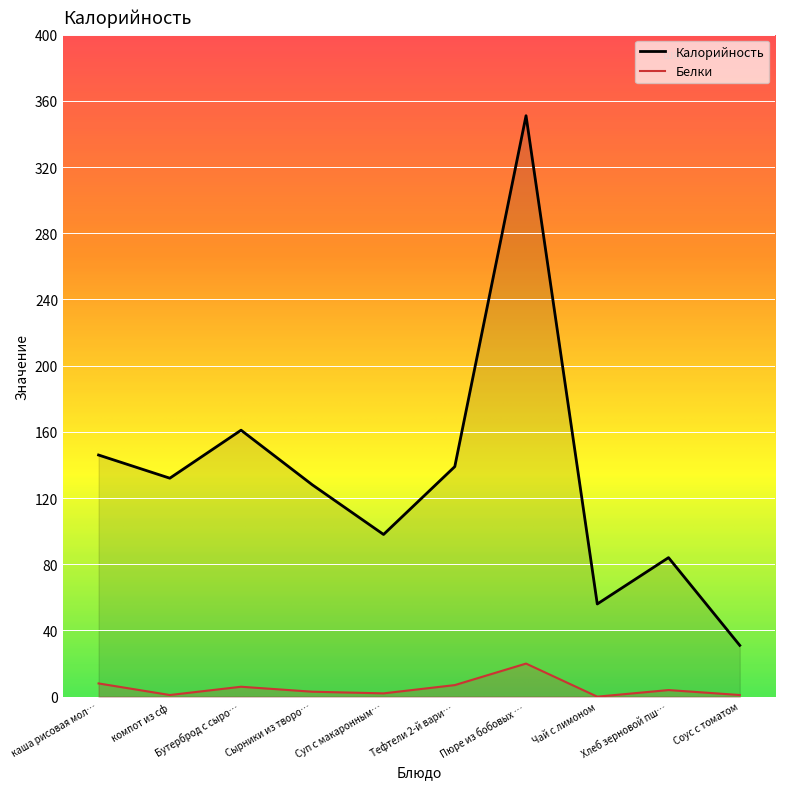

What is the difference between the Белки values at Тефтели 2-й вари… and Суп с макаронным…?

5